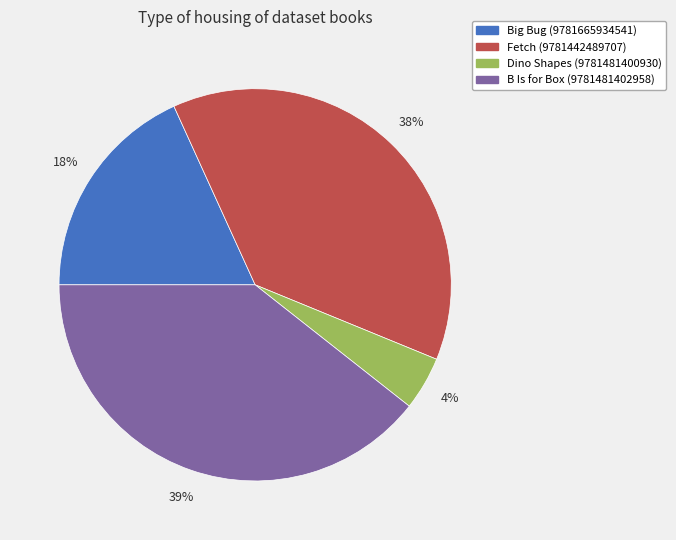

To the nearest percent, what percentage of the pie is Dino Shapes (9781481400930)?

4%